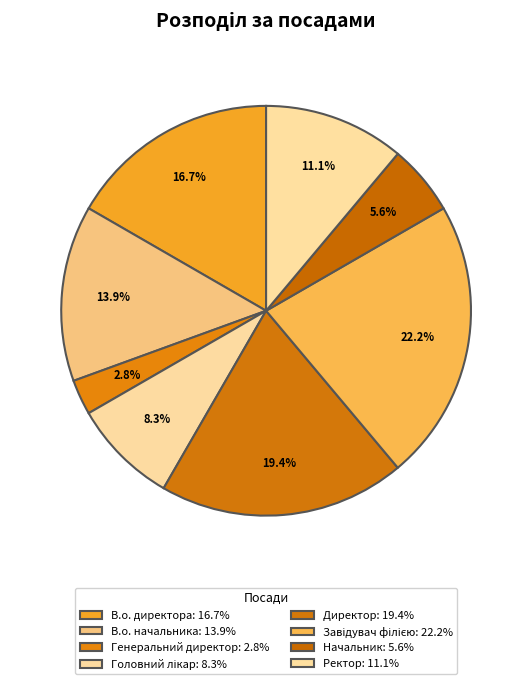

Count the number of slices in the pie.

8